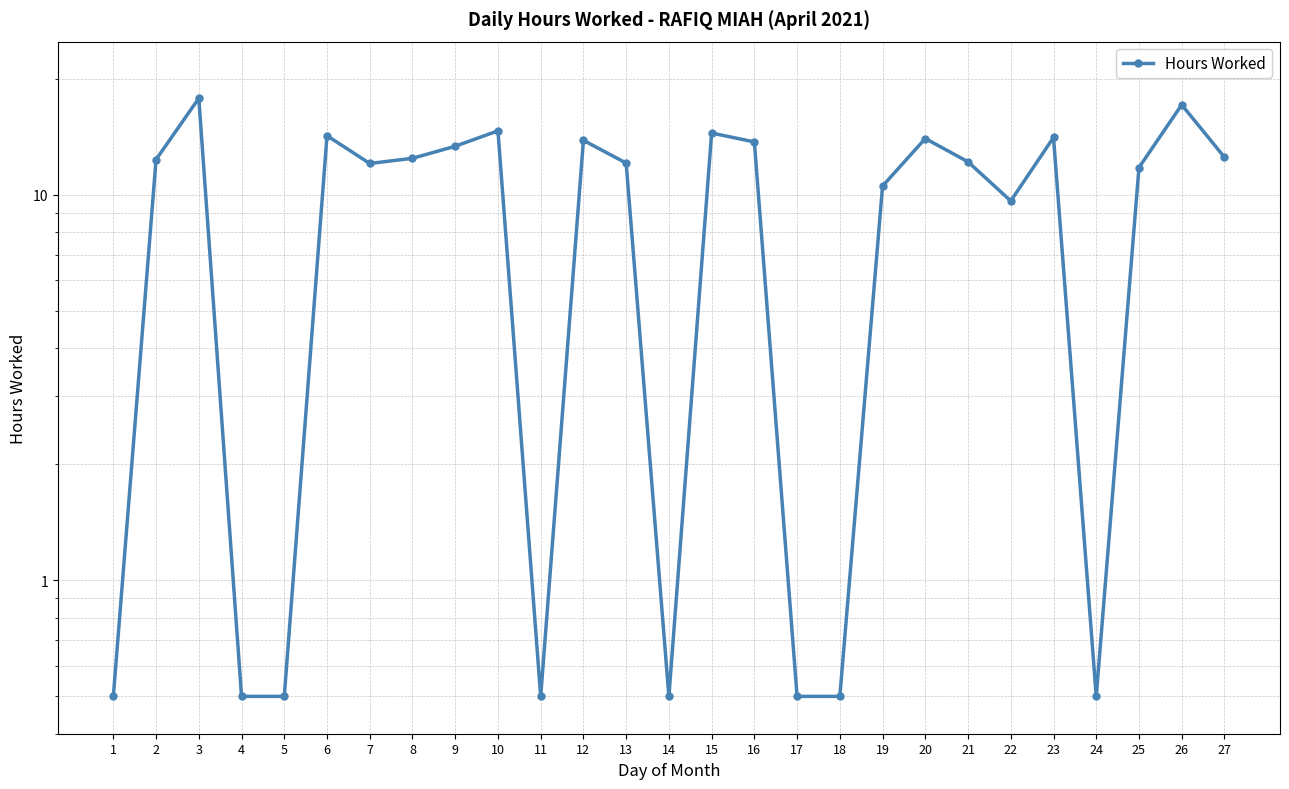

Rank the categories by value from lowest to highest.

1, 4, 5, 11, 14, 17, 18, 24, 22, 19, 25, 7, 13, 21, 2, 8, 27, 9, 16, 12, 20, 23, 6, 15, 10, 26, 3